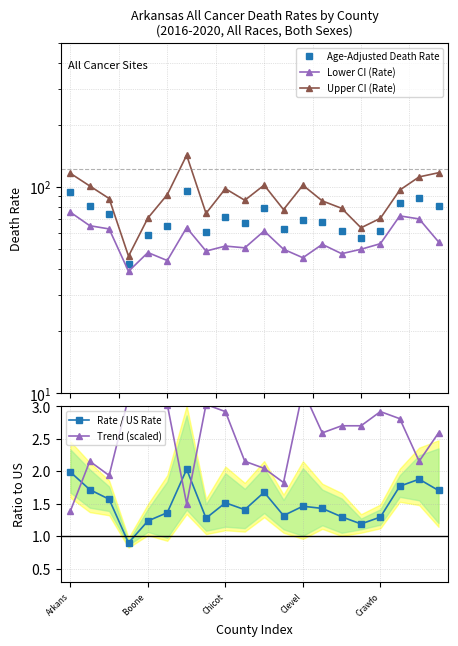

In Rate / US Rate, how many points are higher than both neighbors (excluding endpoints)?

5